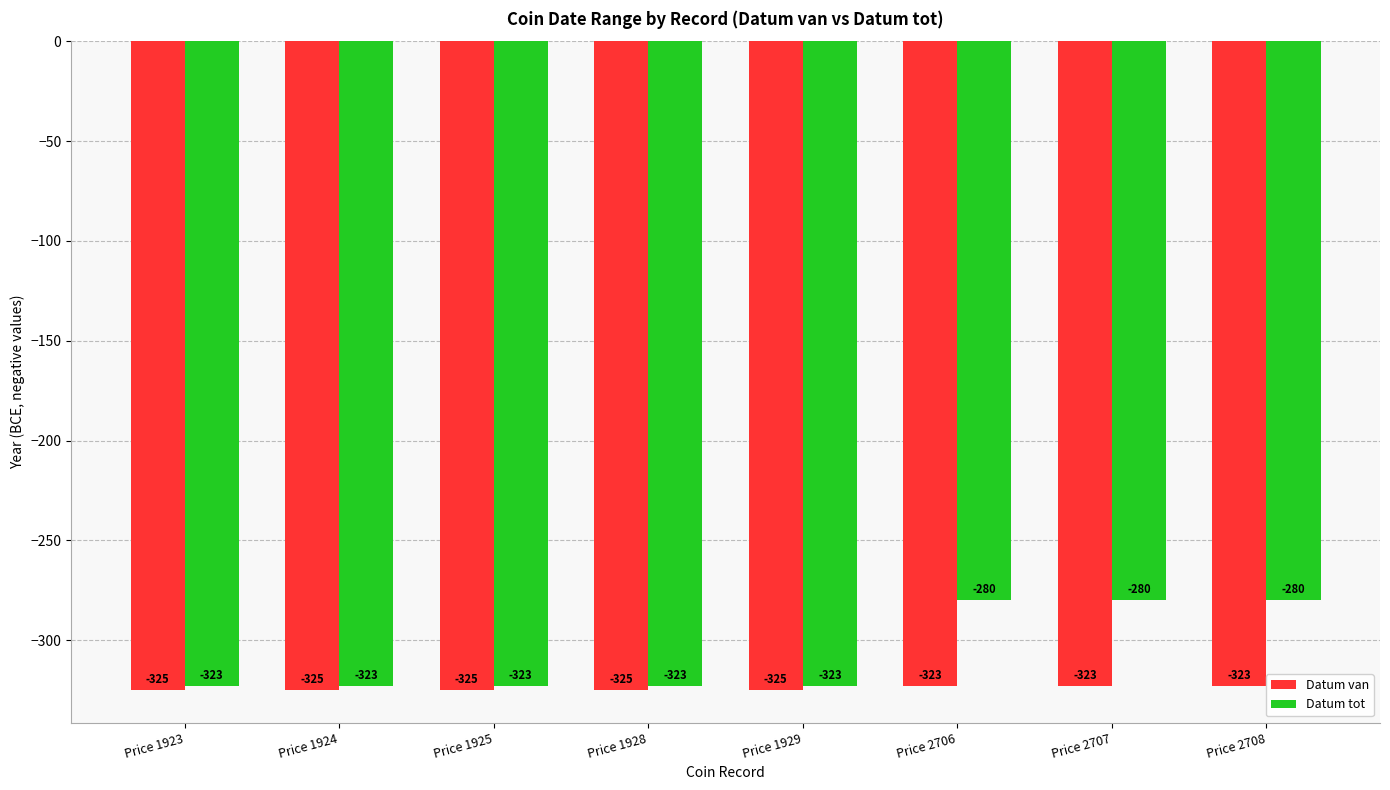

True or false: Datum van has a value of -323 at Price 2707.

True